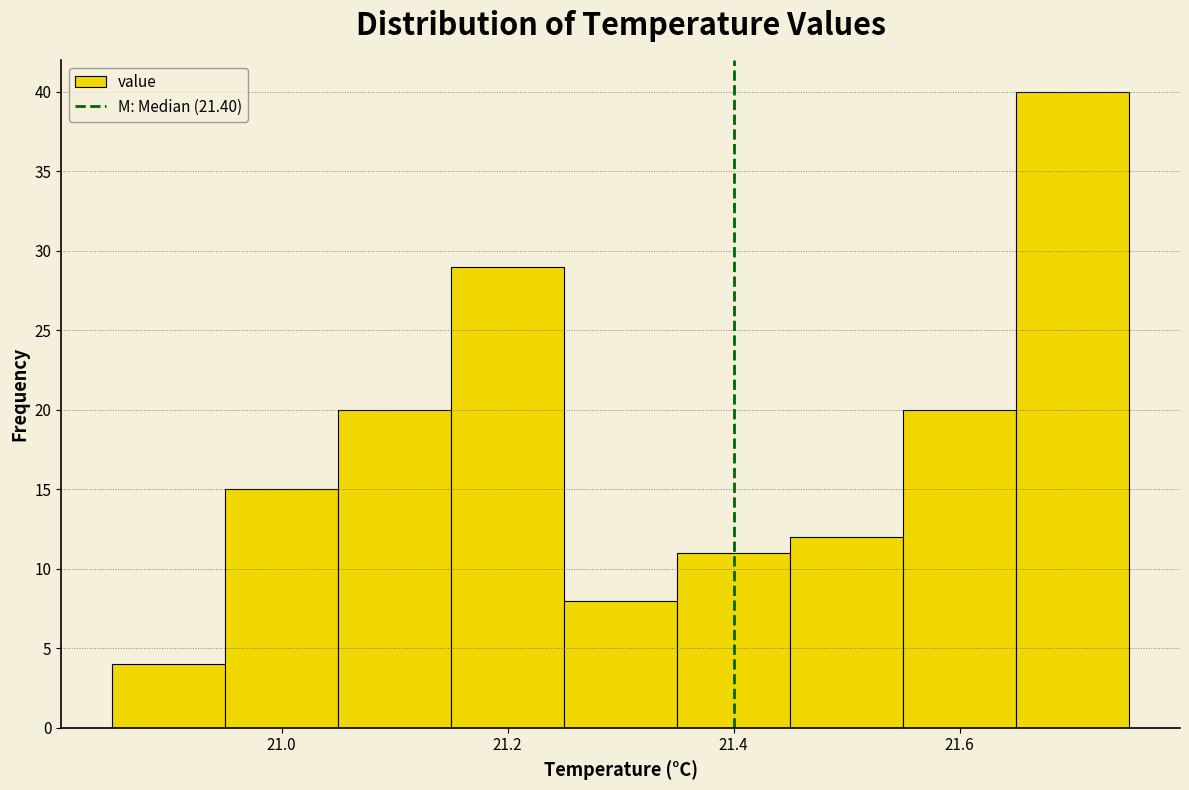

How tall is the bar that spans 20.85 to 20.95 on the x-axis? Neither the bar edges nor the heights are printed on the chart, so give them approximately, as read against the axes.

4